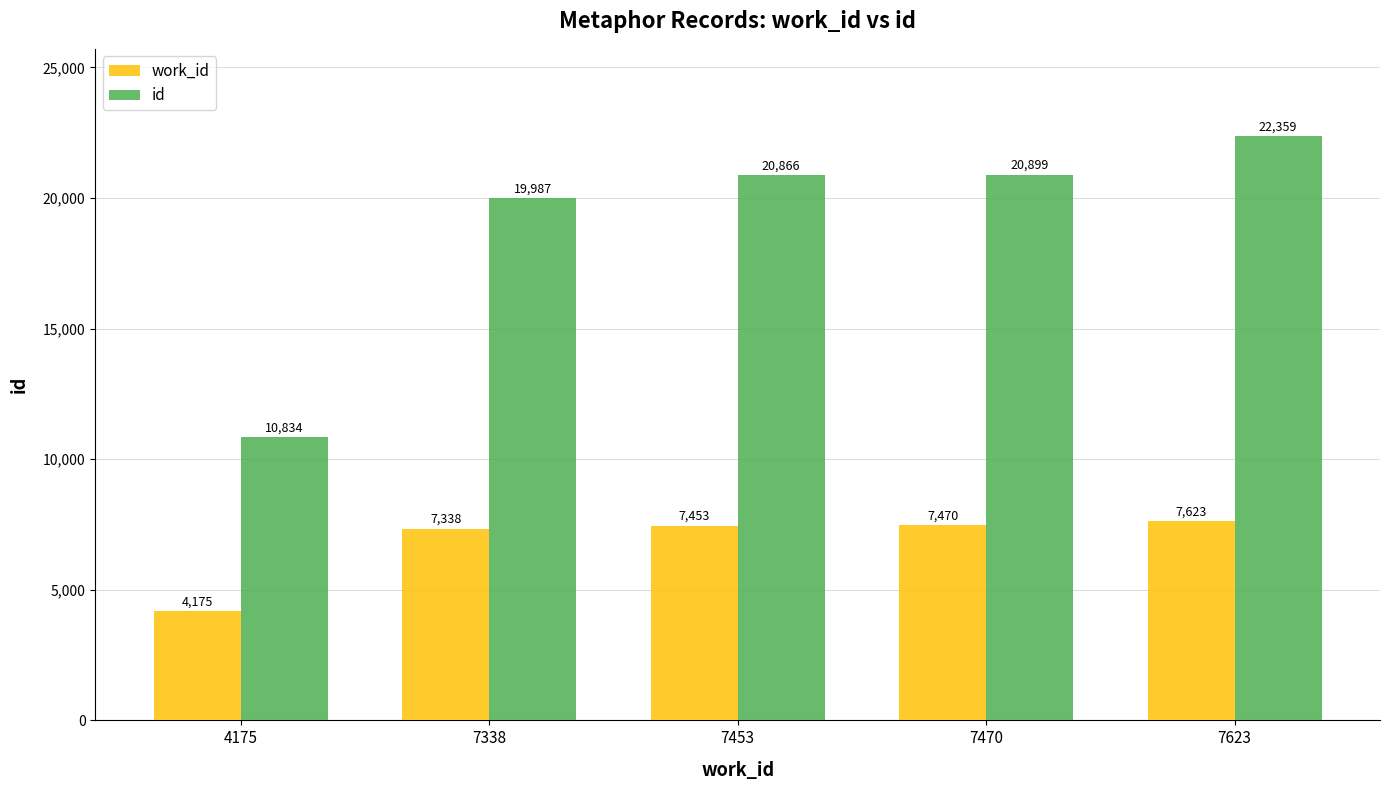

Which series changed the most between 7338 and 7470?

id